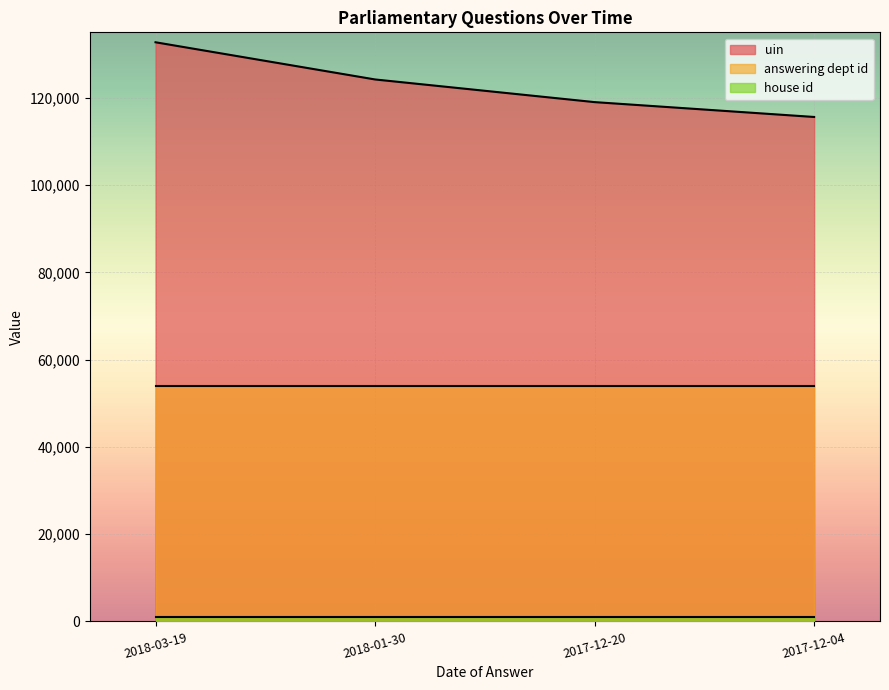

Does the chart display data point markers on the line(s)?

No